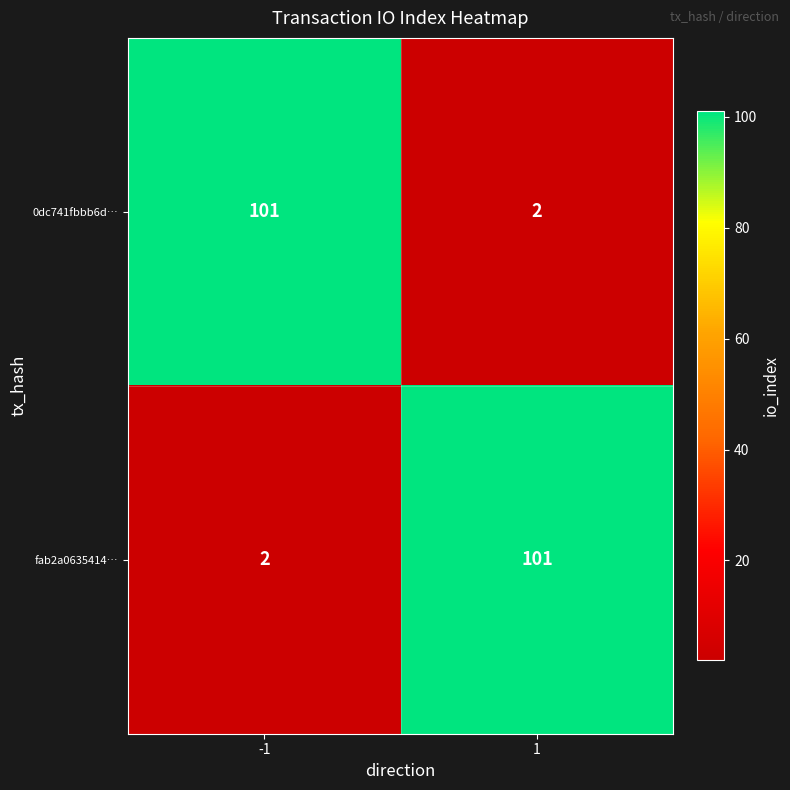

At -1, list the series in order from largest to smallest.

0dc741fbbb6d…, fab2a0635414…